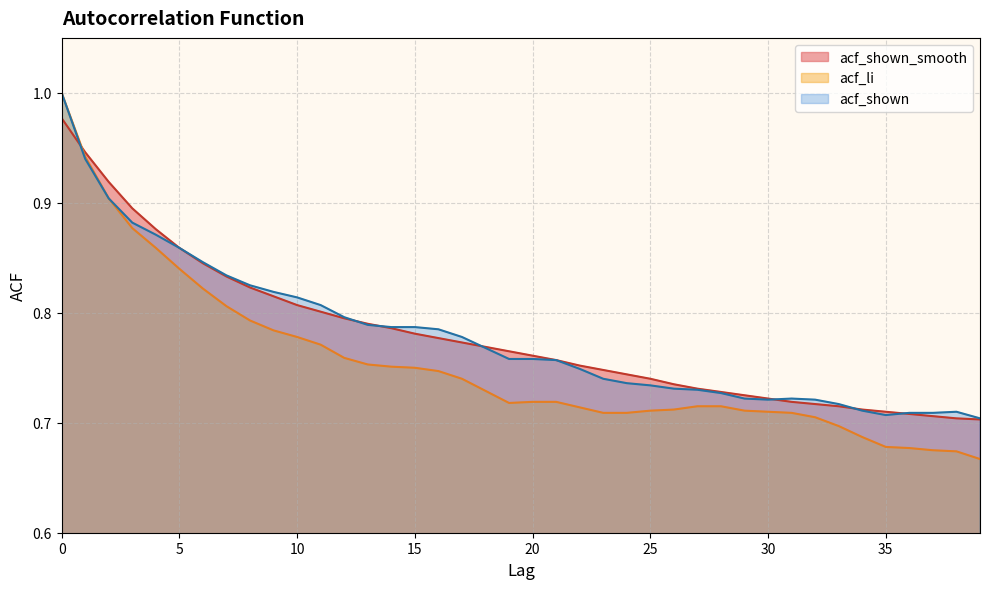

What is the average value of the acf_shown_smooth series?

0.8